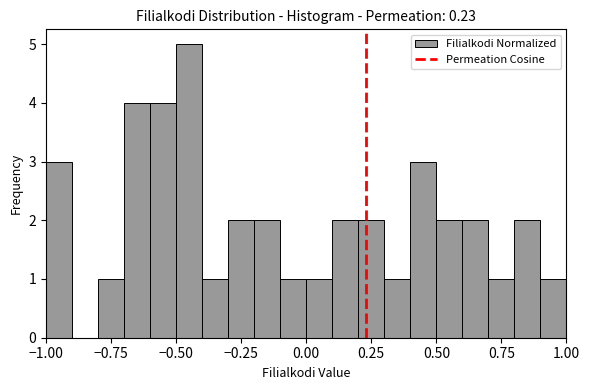

Around what value on the x-axis is the tallest bar? Give the approximate position of its centre, as read against the axis.

-0.45